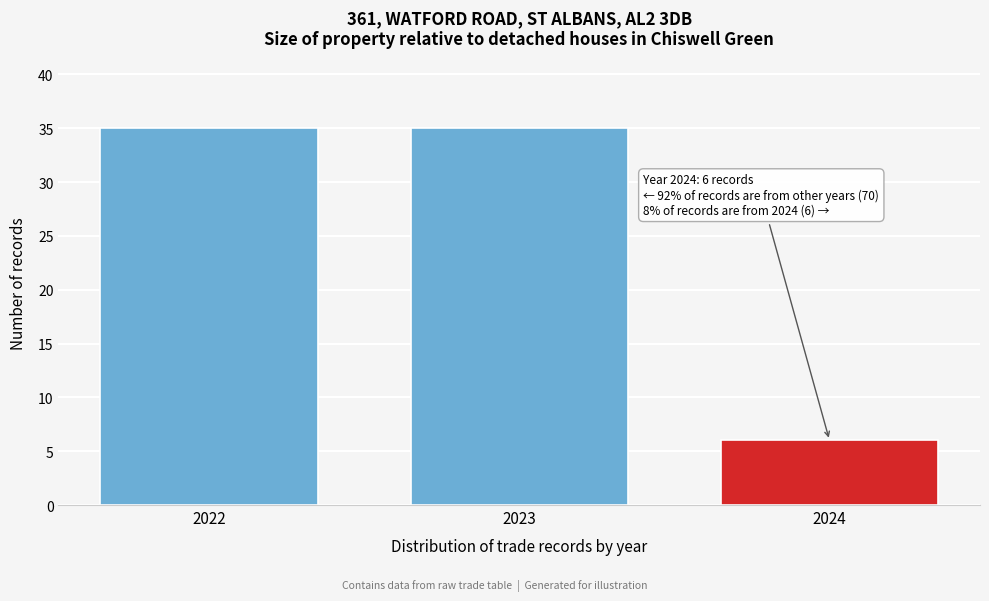

Reading right to left, list all the values displayed in this chart.

6	35	35